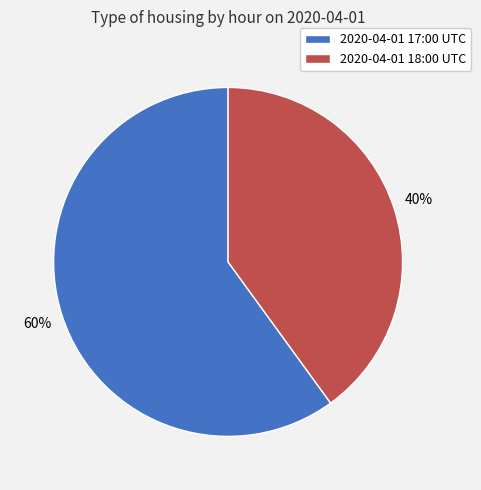

Which slice is the smallest?

2020-04-01 18:00 UTC